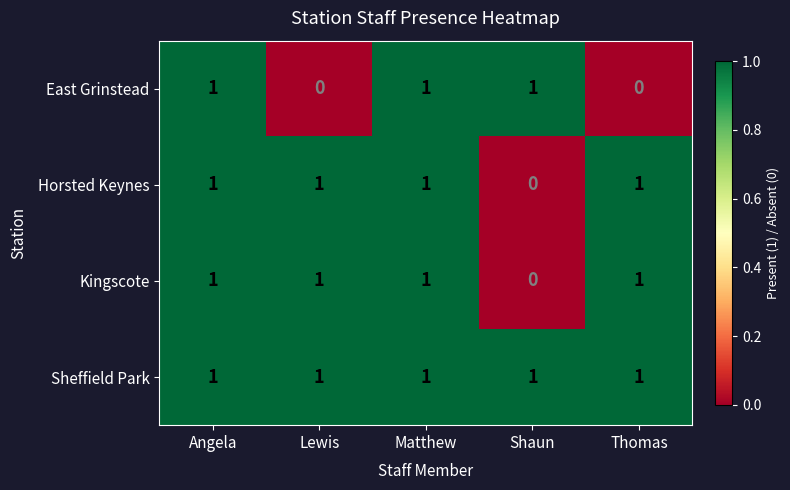

The Horsted Keynes series shows 1 at Angela. True or false?

True